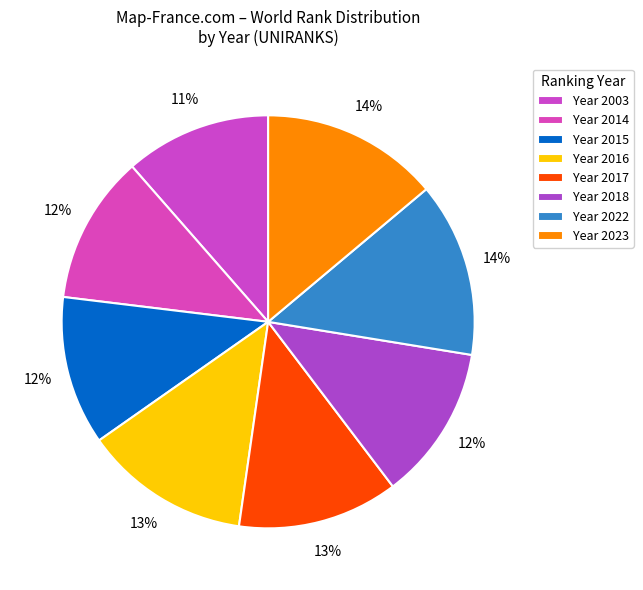

How many slices are in this pie chart?

8